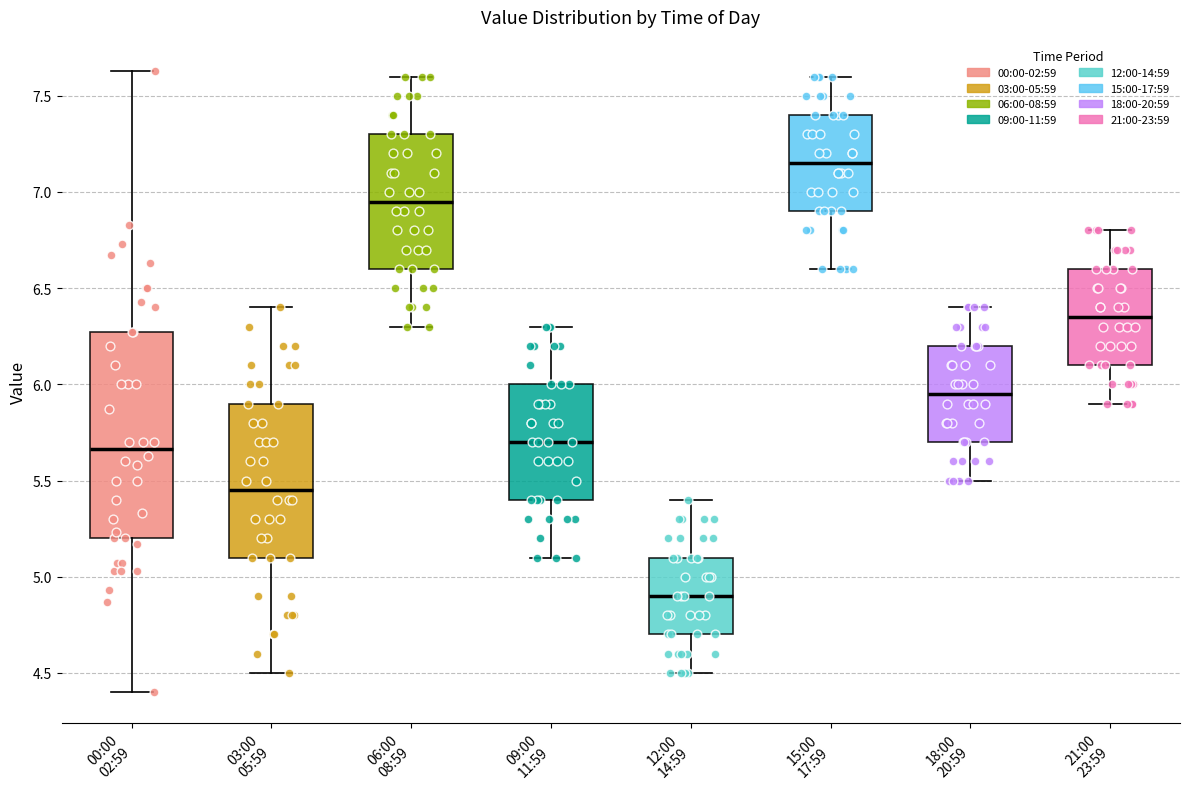

Reading left to right, read every box against the y-axis: the position of its median line, the range the box covers, and the ends of its whiskers. The values are not printed on the chart, so give them approximately, as read against the axis.

00:00 02:59: median 5.65, box 5.20 to 6.25, whiskers 4.40 to 7.65
03:00 05:59: median 5.45, box 5.10 to 5.90, whiskers 4.50 to 6.40
06:00 08:59: median 6.95, box 6.60 to 7.30, whiskers 6.30 to 7.60
09:00 11:59: median 5.70, box 5.40 to 6.00, whiskers 5.10 to 6.30
12:00 14:59: median 4.90, box 4.70 to 5.10, whiskers 4.50 to 5.40
15:00 17:59: median 7.15, box 6.90 to 7.40, whiskers 6.60 to 7.60
18:00 20:59: median 5.95, box 5.70 to 6.20, whiskers 5.50 to 6.40
21:00 23:59: median 6.35, box 6.10 to 6.60, whiskers 5.90 to 6.80